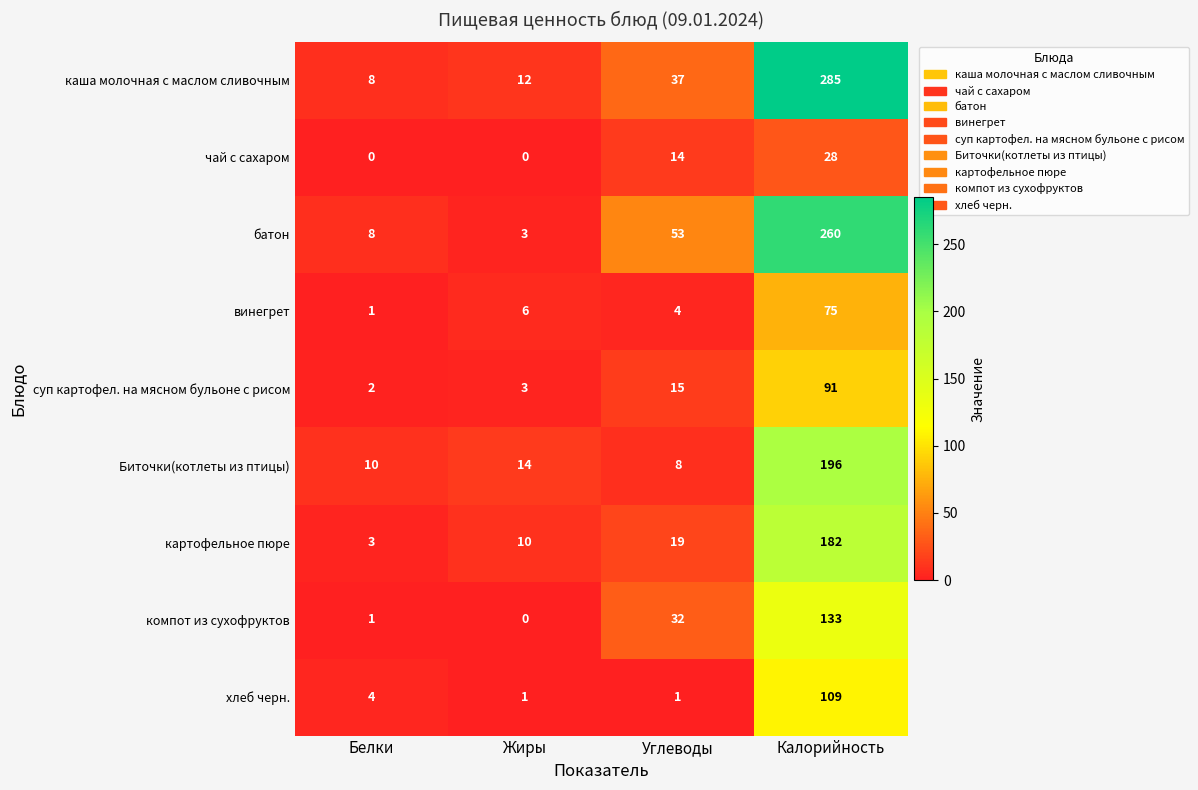

Where is суп картофел. на мясном бульоне с рисом nearest to the value 46?

Углеводы